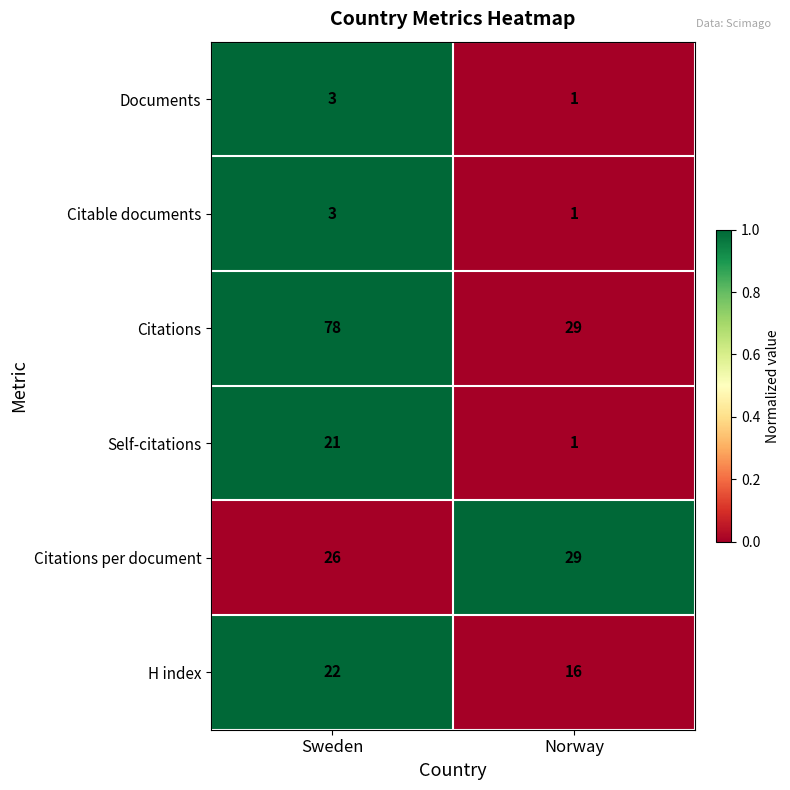

List the labels in order of Citations per document value, smallest first.

Sweden, Norway